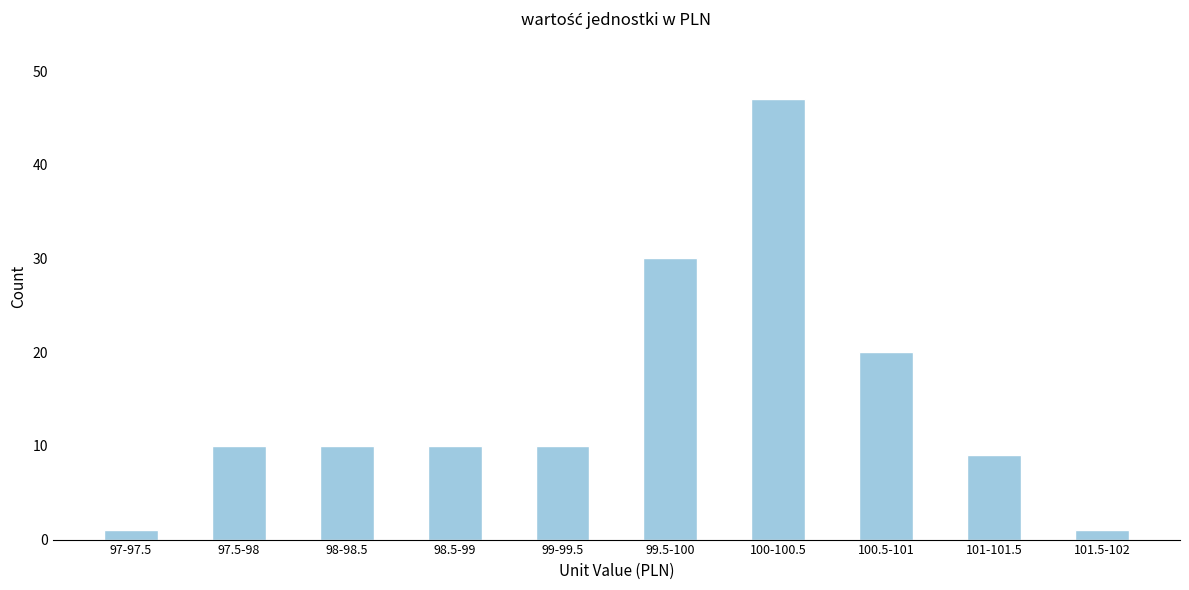

Reading left to right, list all the values displayed in this chart.

97-97.5=1	97.5-98=10	98-98.5=10	98.5-99=10	99-99.5=10	99.5-100=30	100-100.5=47	100.5-101=20	101-101.5=9	101.5-102=1